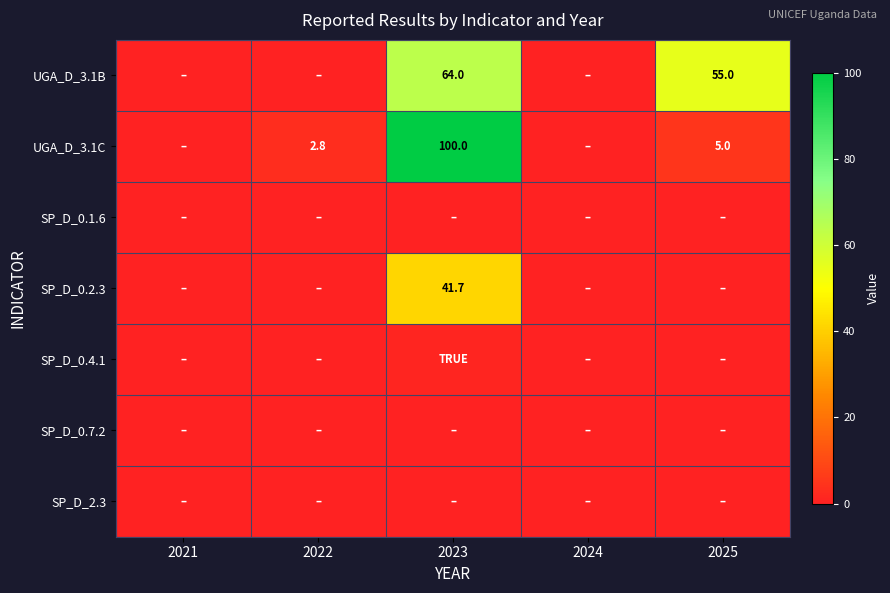

The UGA_D_3.1B series shows 55.0 at 2025. True or false?

True